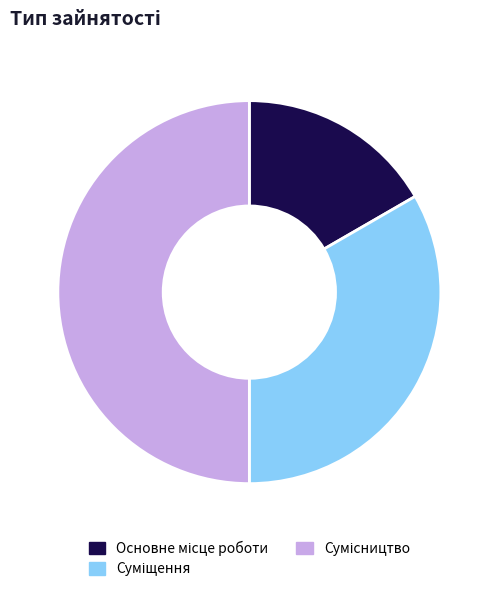

What percentage is the Основне місце роботи slice, to the nearest percent?

17%